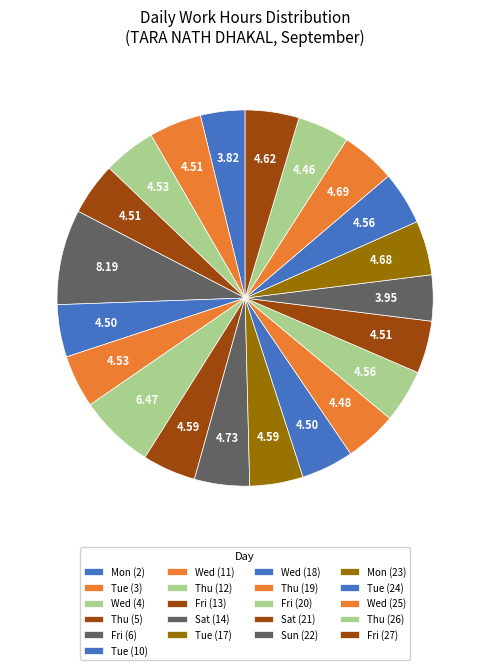

How much of the chart is everything except Mon (2)?

96.2%